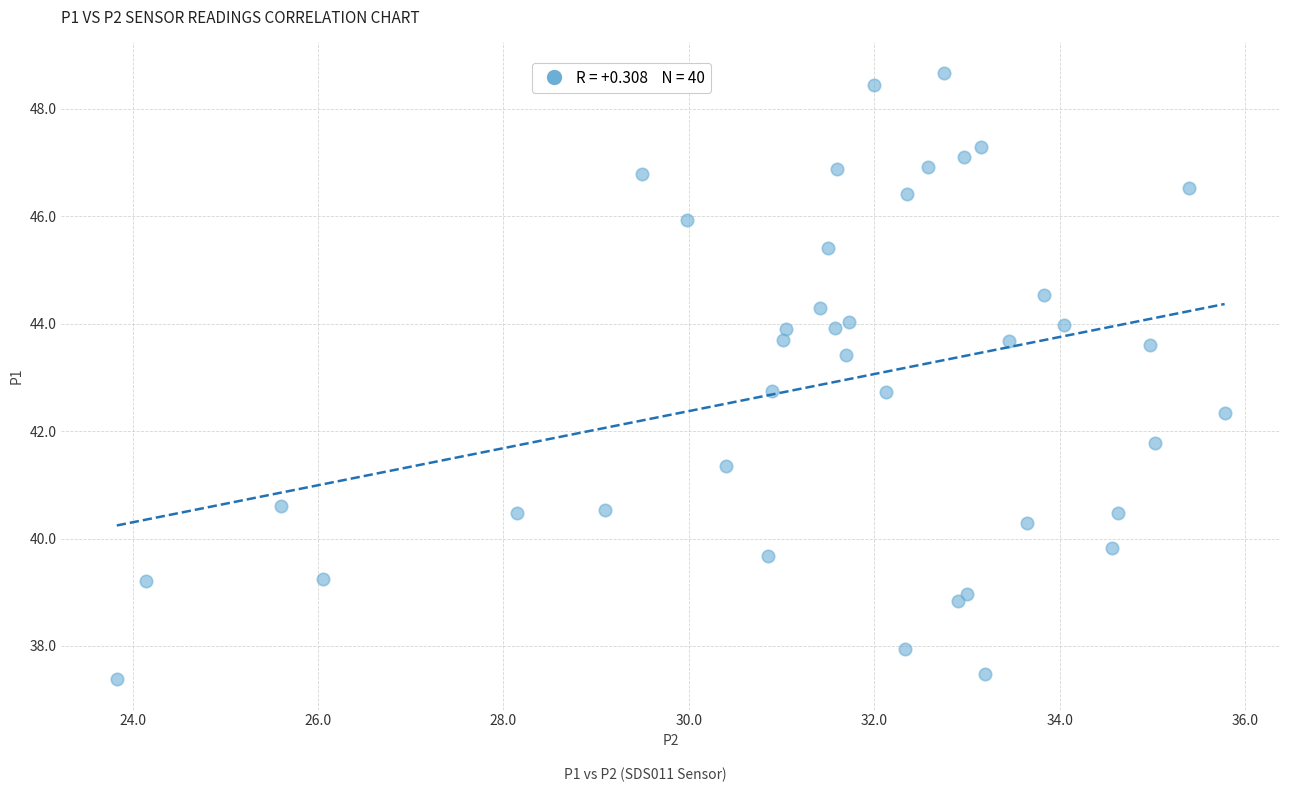

What is the range of X values (max minus min)?

12.0